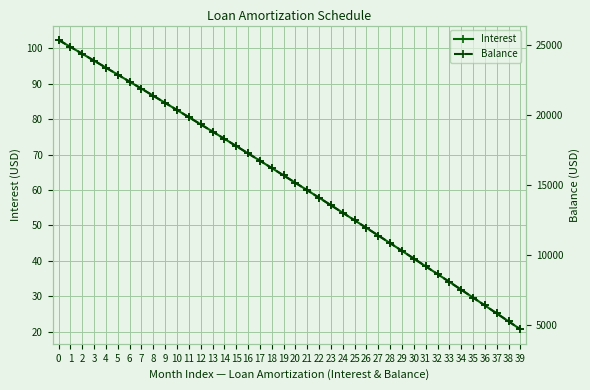

Is the value of Balance at 4 greater than the value of Interest at 5?

Yes